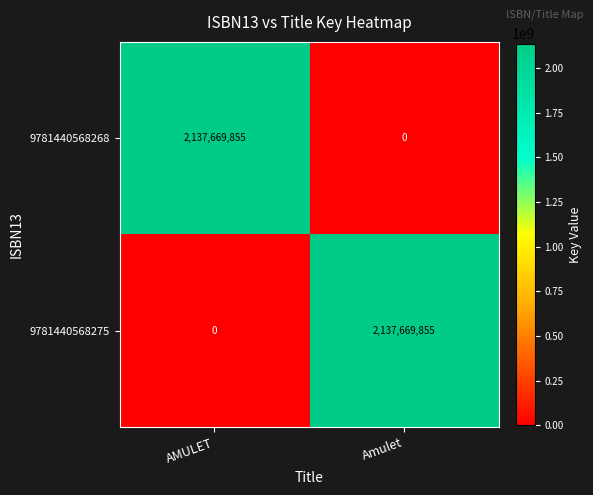

What is the greatest value displayed?

2137669855